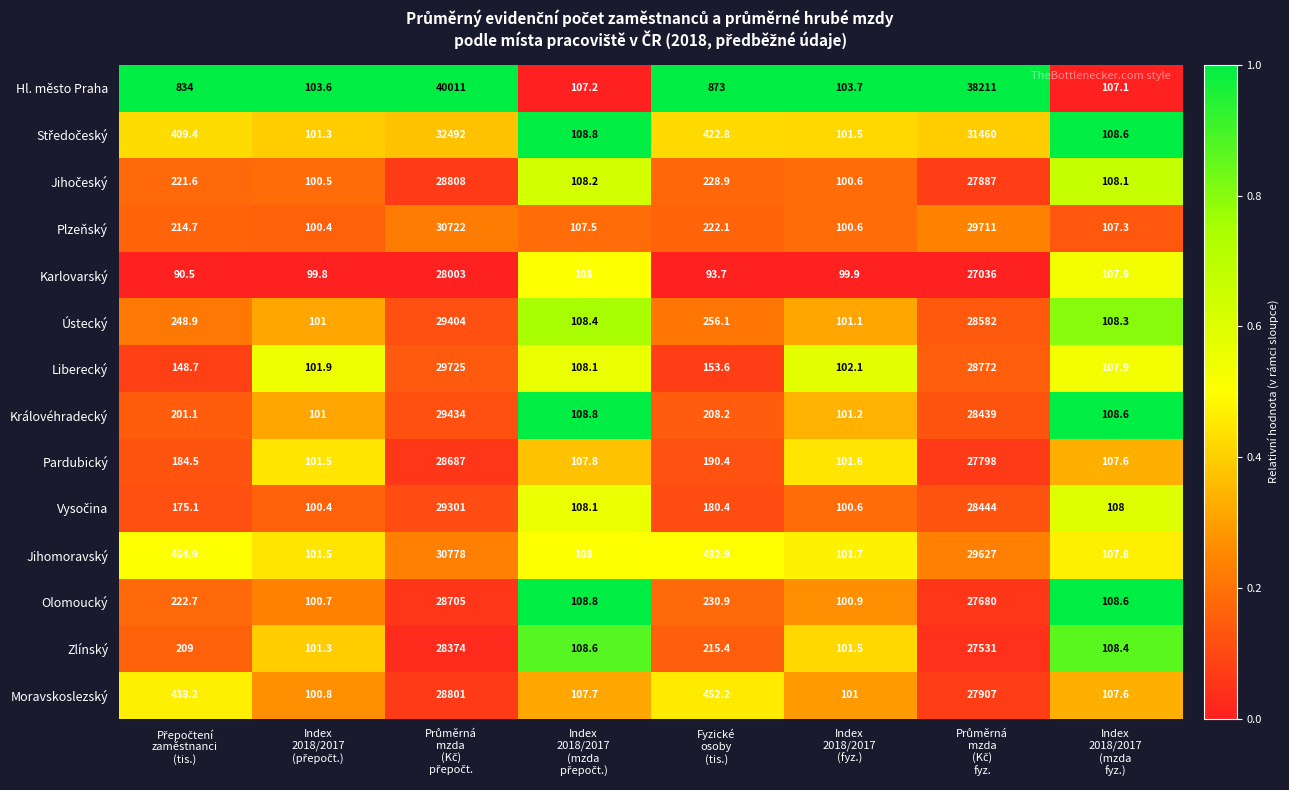

What is the difference between the maximum and second lowest values in the Jihomoravský series?

30676.3